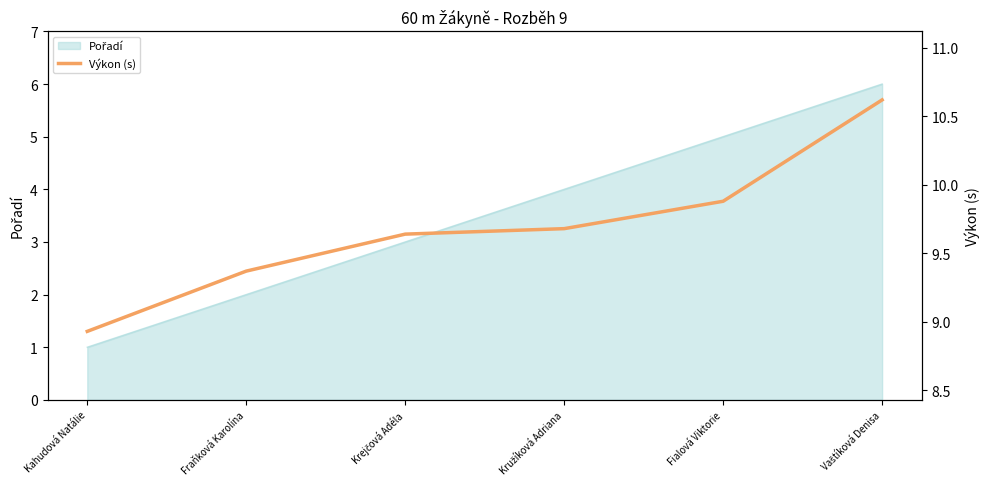

What is the sum of all values?

58.1